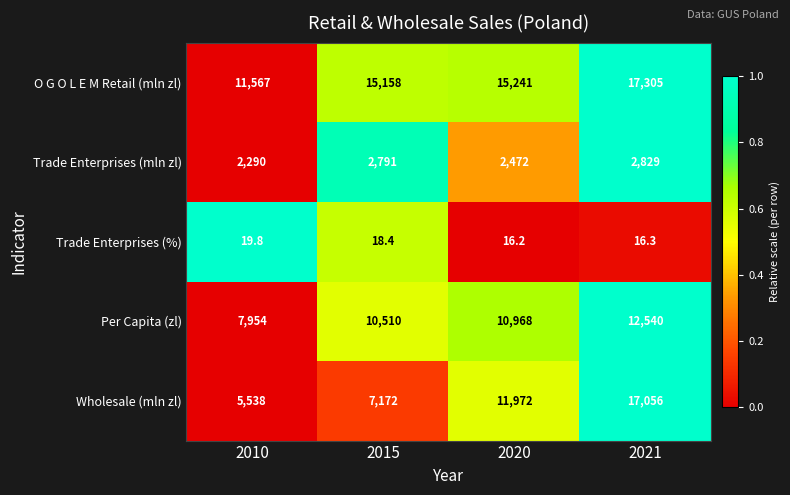

How many data points does each series have?

4